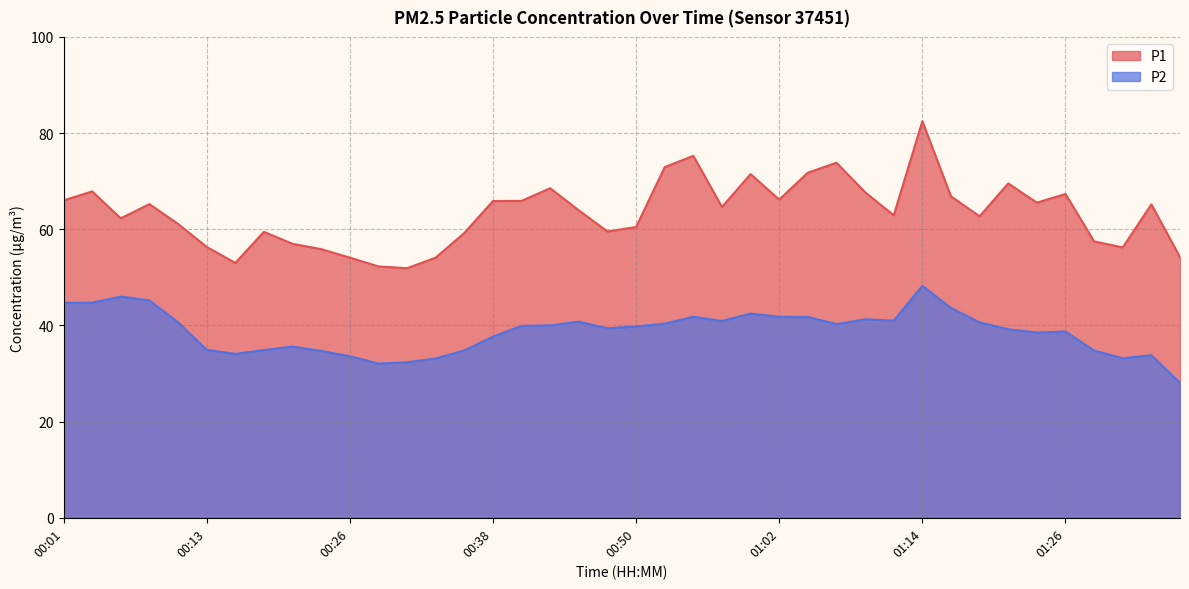

What value does the P1 series have at 00:23?

55.9